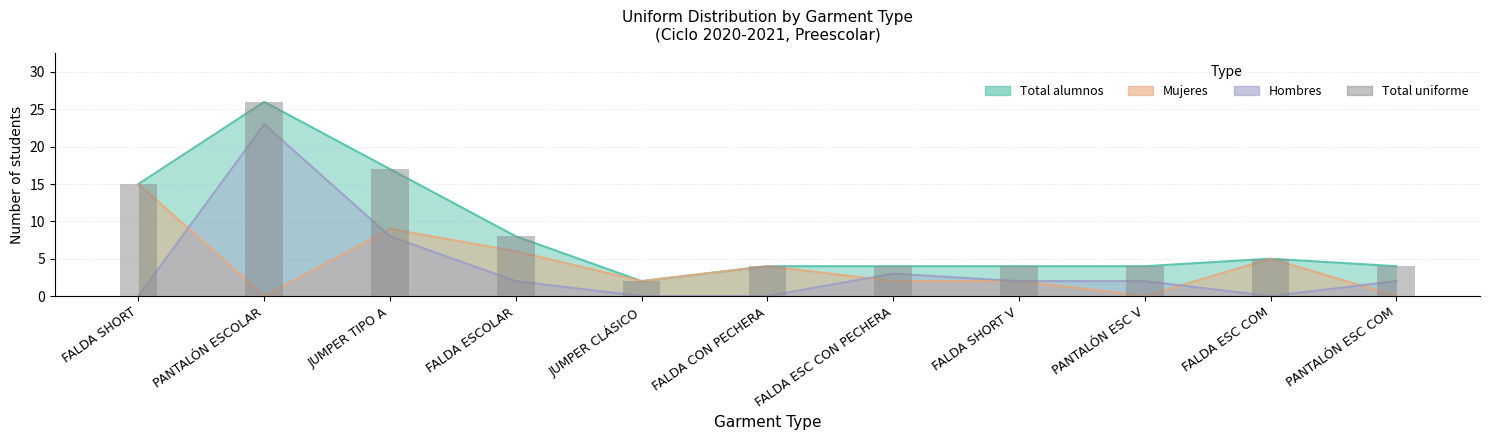

Rank the categories by value from lowest to highest.

JUMPER CLÁSICO, FALDA CON PECHERA, FALDA ESC CON PECHERA, FALDA SHORT V, PANTALÓN ESC V, PANTALÓN ESC COM, FALDA ESC COM, FALDA ESCOLAR, FALDA SHORT, JUMPER TIPO A, PANTALÓN ESCOLAR